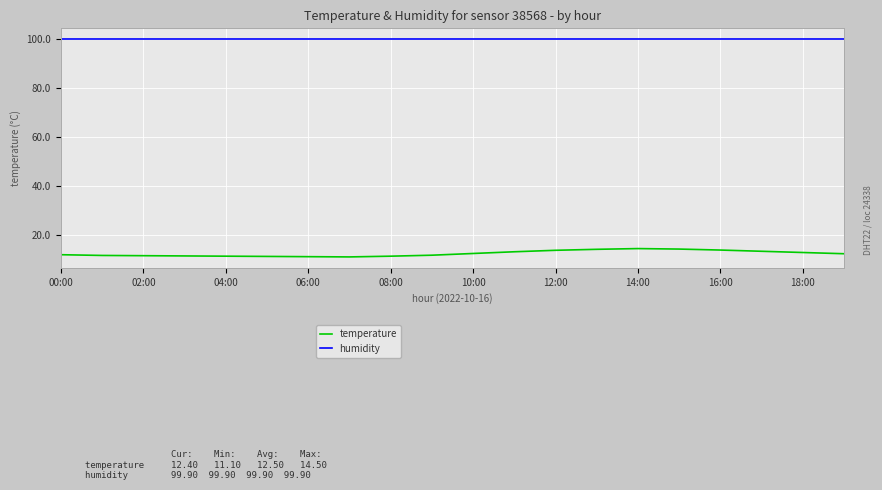

Which series has the largest range (max minus min)?

temperature